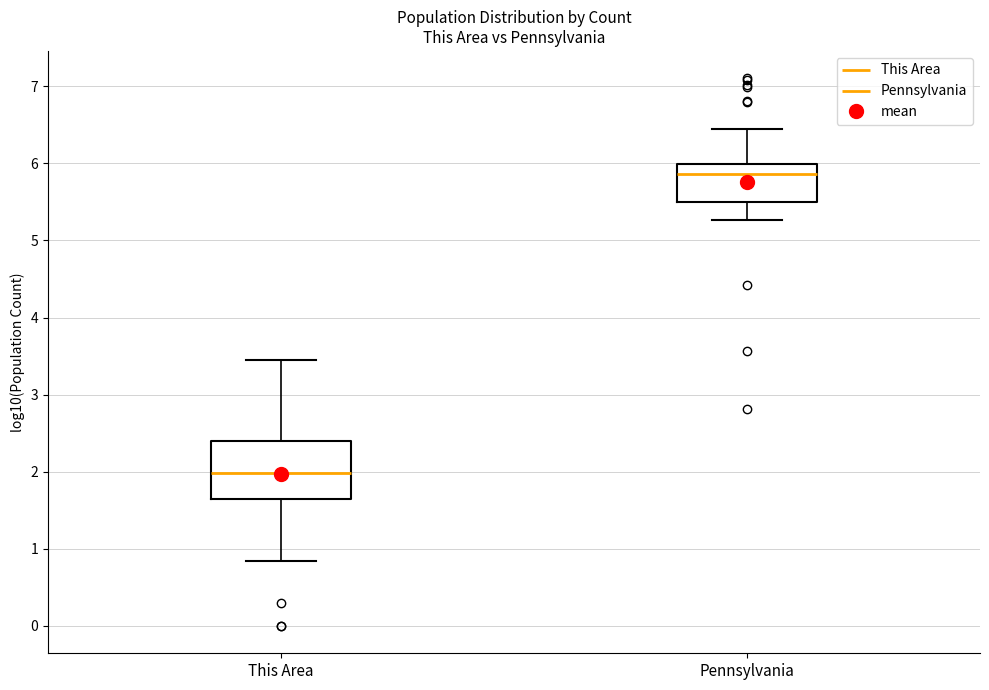

Reading left to right, transcribe this box plot: for each box, give where its median line is, the range the box spans, and where its two whiskers end, as read against the y-axis. The values are not printed on the chart, so give them approximately, as read against the axis.

This Area: median 2.0, box 1.6 to 2.4, whiskers 0.8 to 3.5
Pennsylvania: median 5.9, box 5.5 to 6.0, whiskers 5.3 to 6.4